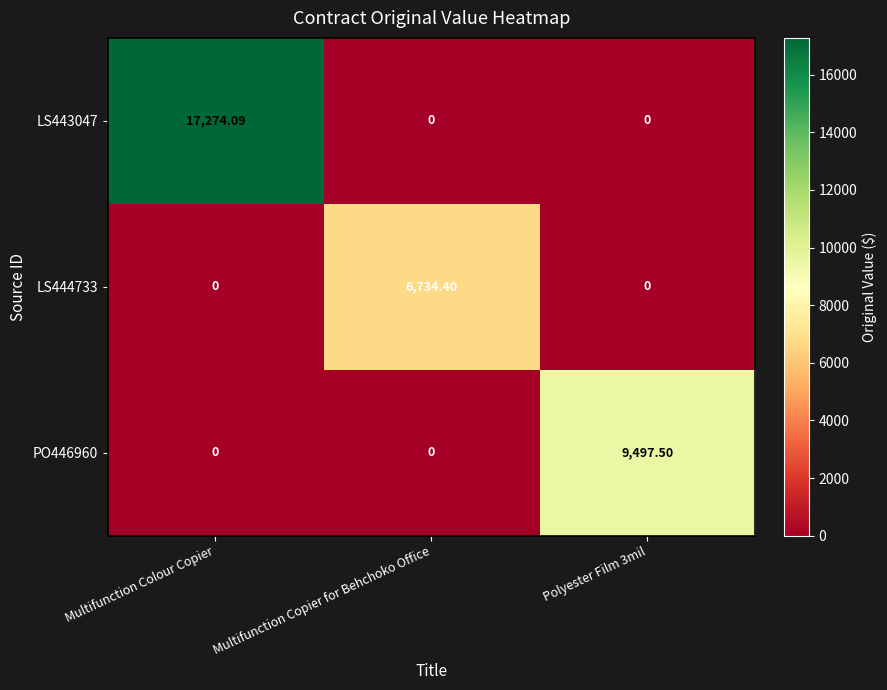

At which category does the chart reach its peak across all series?

Multifunction Colour Copier